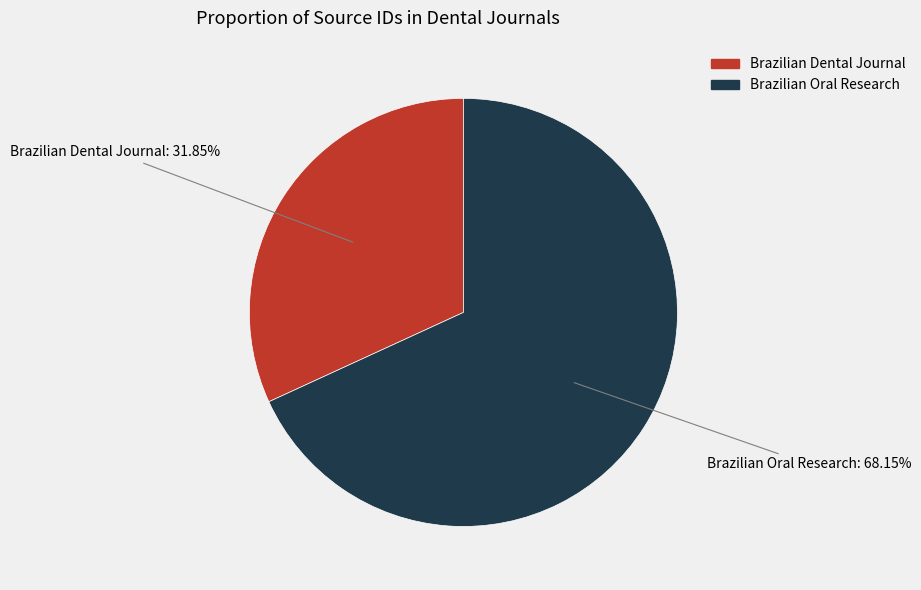

To the nearest percent, what percentage of the pie is Brazilian Oral Research?

68%